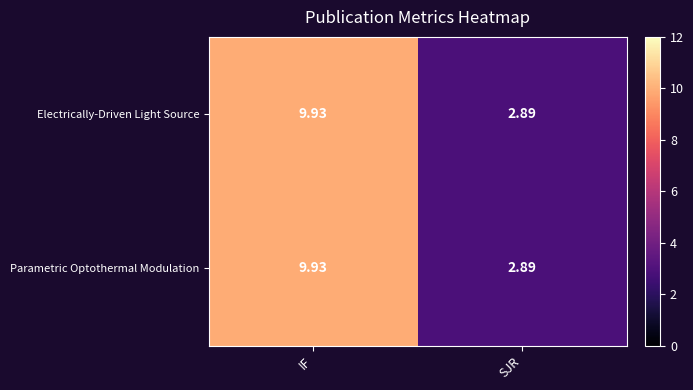

At which category is the sum across all series the highest?

IF